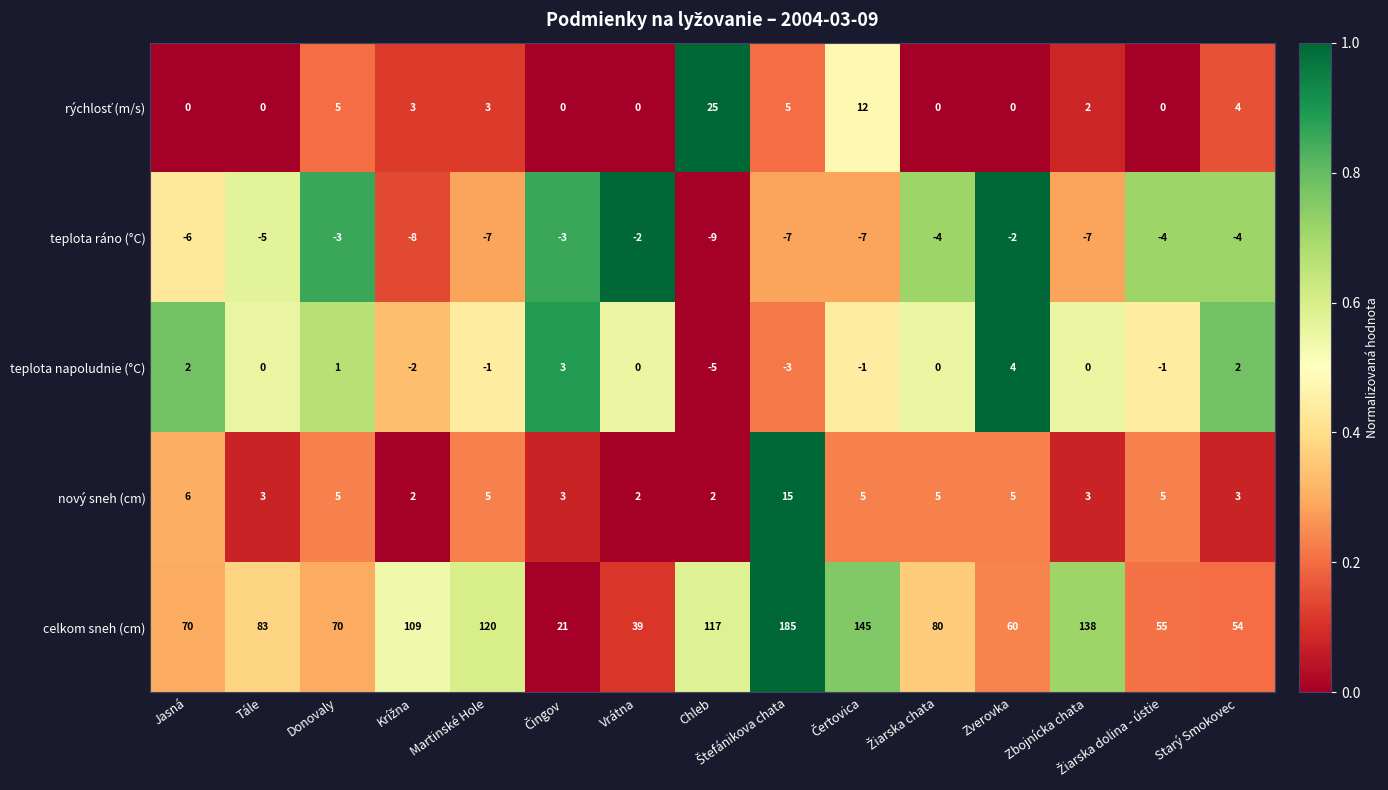

What is the difference between the highest and lowest values at Starý Smokovec?

58